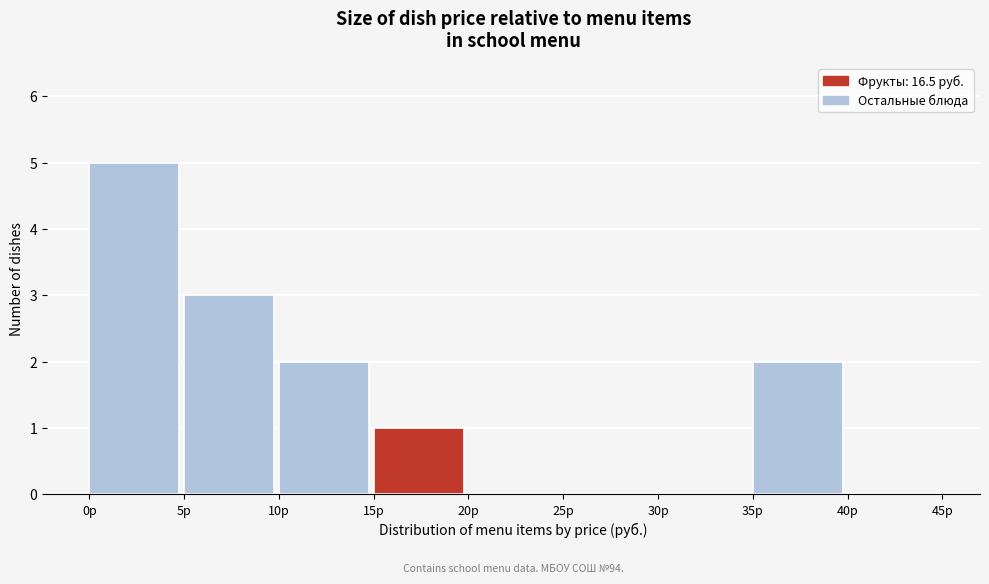

Over which range of the x-axis is the bar tallest?

0 to 5